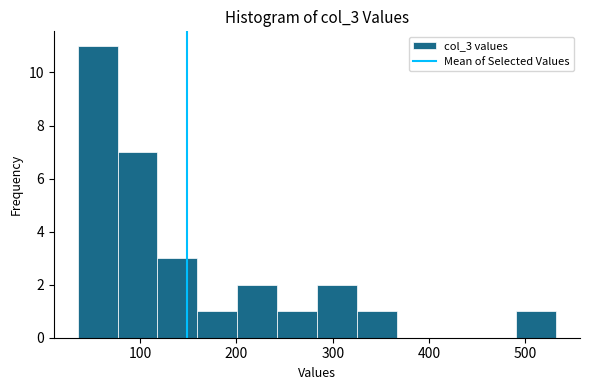

Which range on the x-axis has the tallest bar?

40 to 80